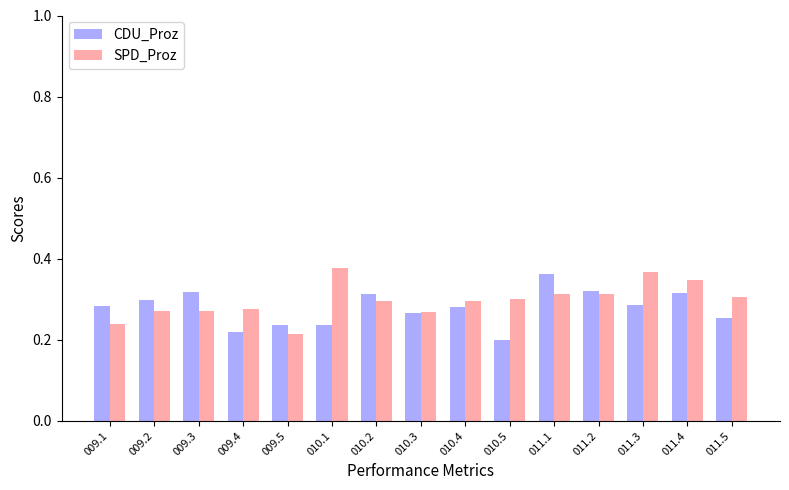

What is the difference between the highest and lowest values at 011.5?

0.1